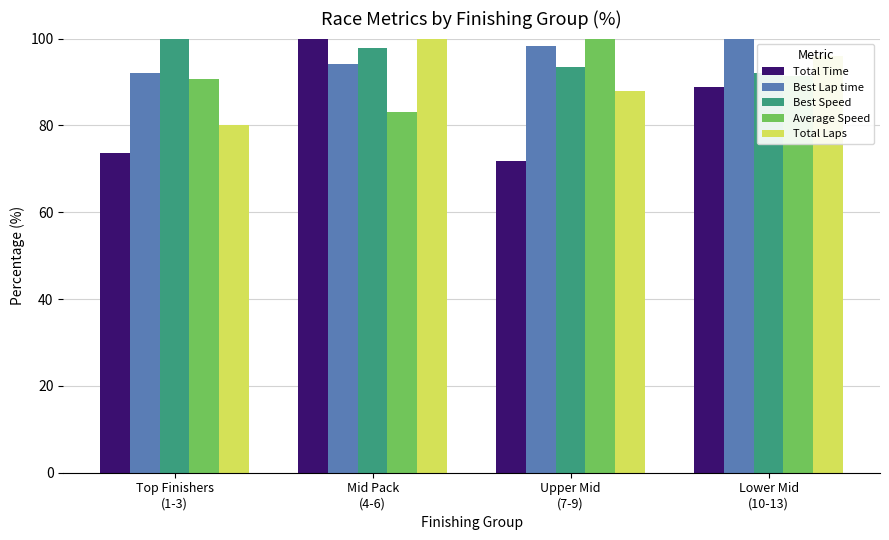

Reading right to left, extract all data points from this chart.

Total Time: 88.8	71.8	100.0	73.7
Best Lap time: 100.0	98.4	94.0	92.0
Best Speed: 92.0	93.5	97.8	100.0
Average Speed: 91.4	100.0	83.1	90.6
Total Laps: 96.0	88.0	100.0	80.0